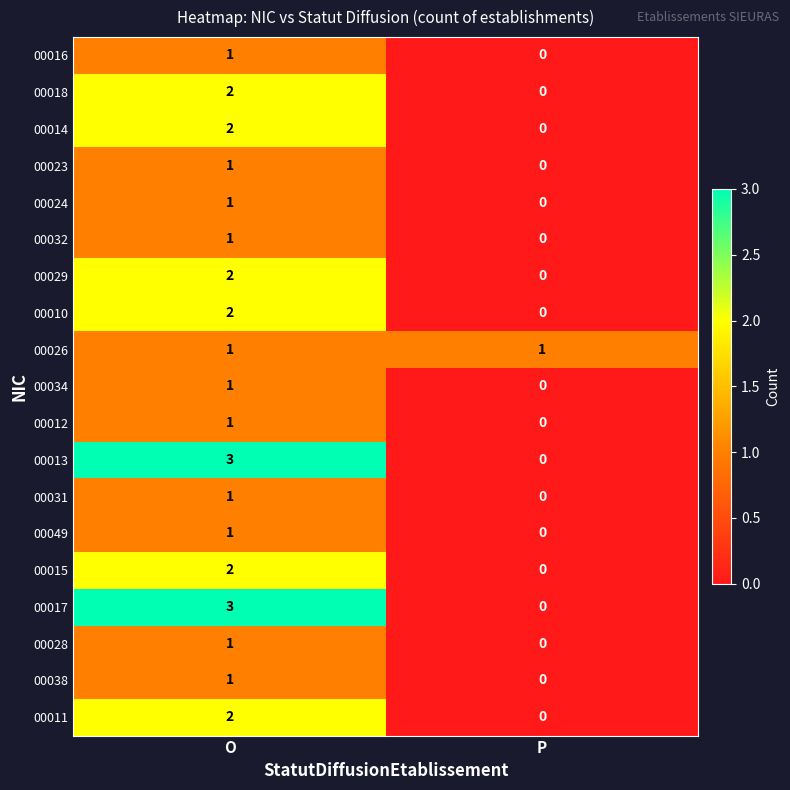

At which category is the sum across all series the highest?

O